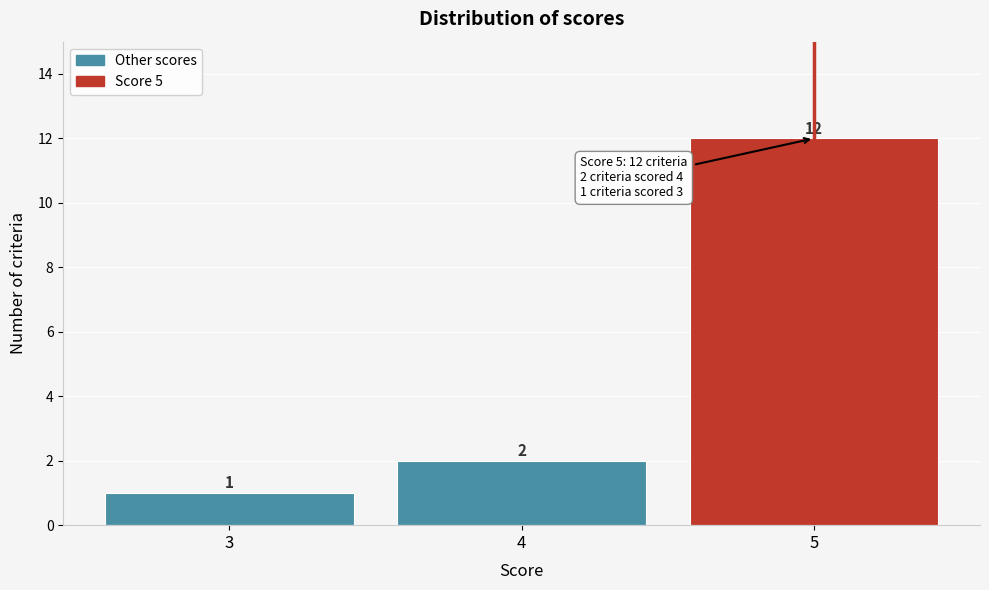

Reading left to right, transcribe all the data shown in this chart.

3=1	4=2	5=12